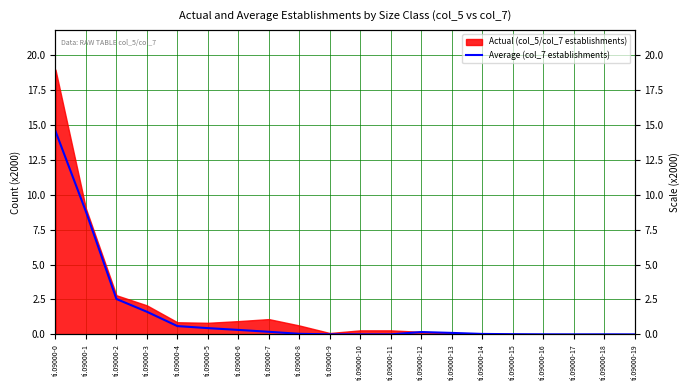

Between ti.09000-5 and ti.09000-12, which is larger?

ti.09000-5